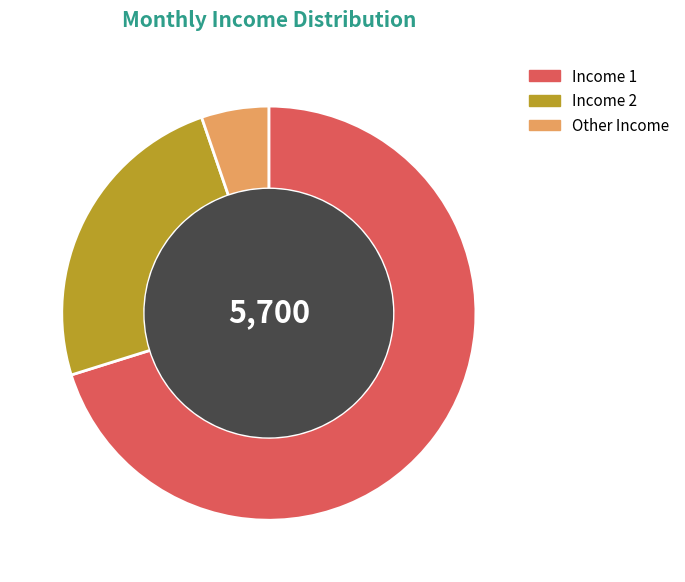

Is there any slice that represents more than half of the pie?

Yes